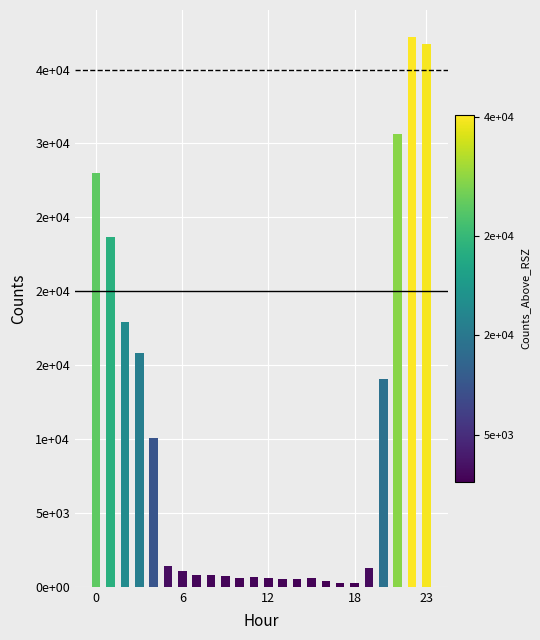

What is the average value?

9357